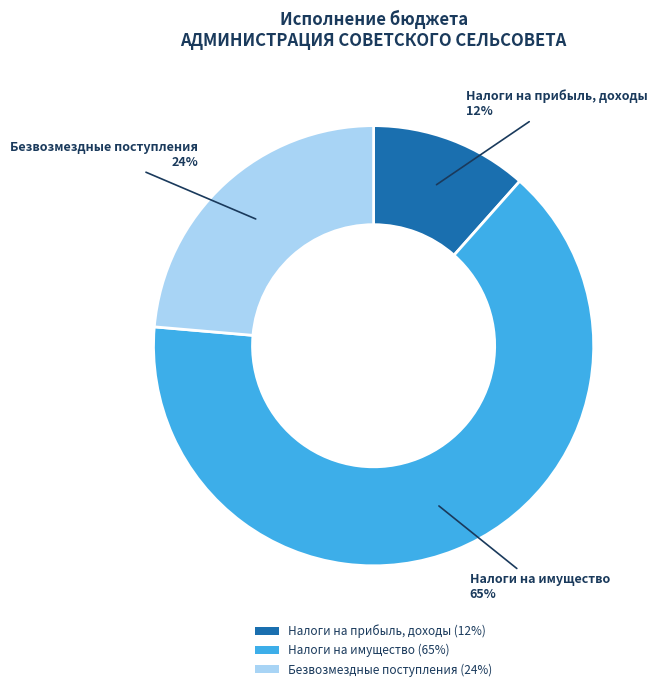

Which has a higher value, Налоги на имущество or Безвозмездные поступления?

Налоги на имущество